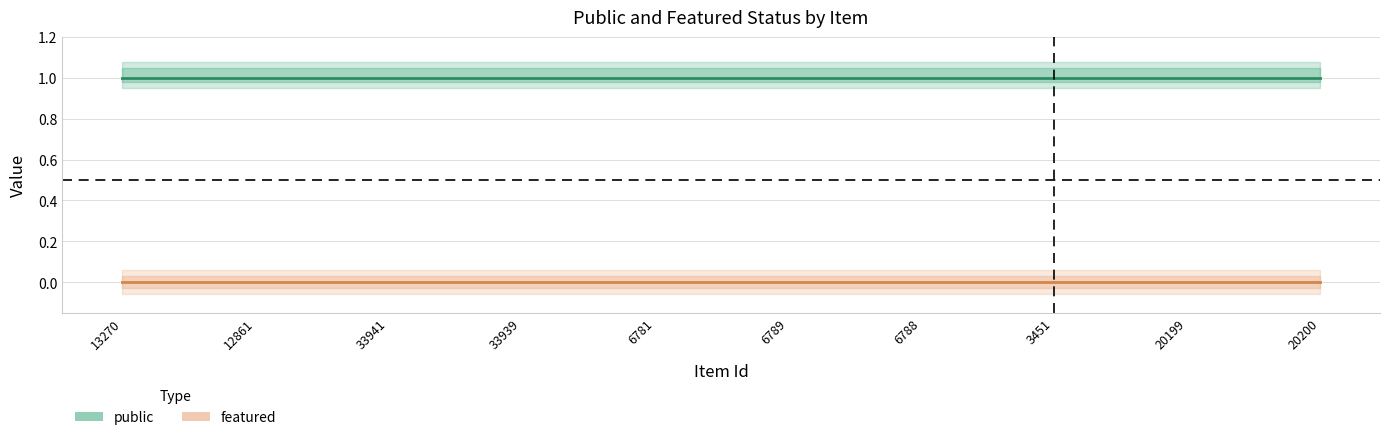

What is the greatest value displayed?

1